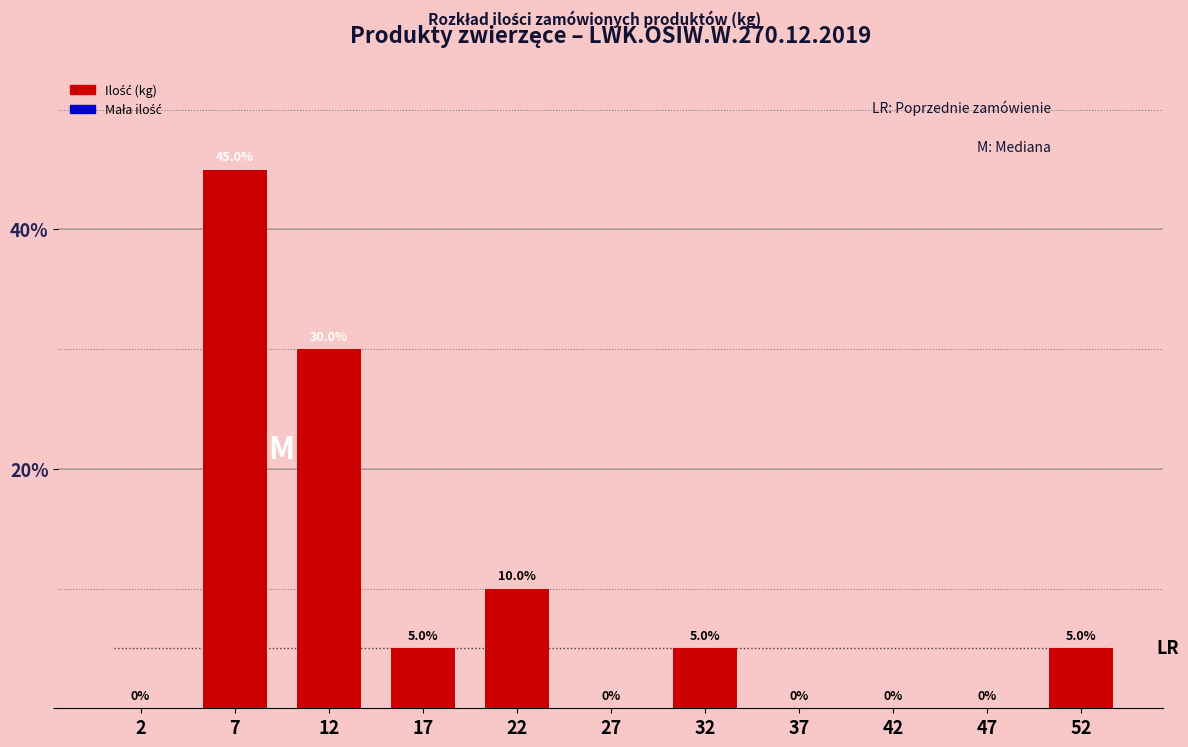

What is the height of the bar covering 10 to 15 on the x-axis?

30.0